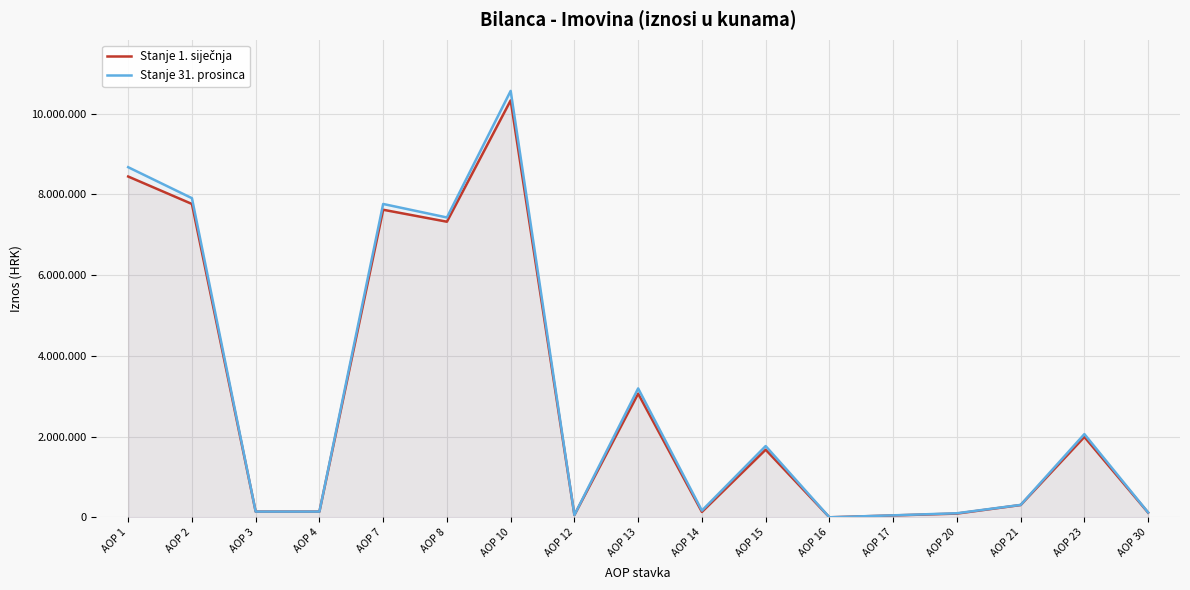

Reading left to right, transcribe all the data shown in this chart.

Stanje 1. siječnja: AOP 1=8443383	AOP 2=7763447	AOP 3=143441	AOP 4=143441	AOP 7=7620006	AOP 8=7323857	AOP 10=10329306	AOP 12=59242	AOP 13=3064691	AOP 14=135326	AOP 15=1677085	AOP 16=2282	AOP 17=48273	AOP 20=94413	AOP 21=306313	AOP 23=1993040	AOP 30=117594
Stanje 31. prosinca: AOP 1=8674015	AOP 2=7906647	AOP 3=143441	AOP 4=143441	AOP 7=7763206	AOP 8=7428737	AOP 10=10564043	AOP 12=59242	AOP 13=3194548	AOP 14=169118	AOP 15=1767160	AOP 16=2282	AOP 17=50913	AOP 20=102728	AOP 21=309332	AOP 23=2063297	AOP 30=122122